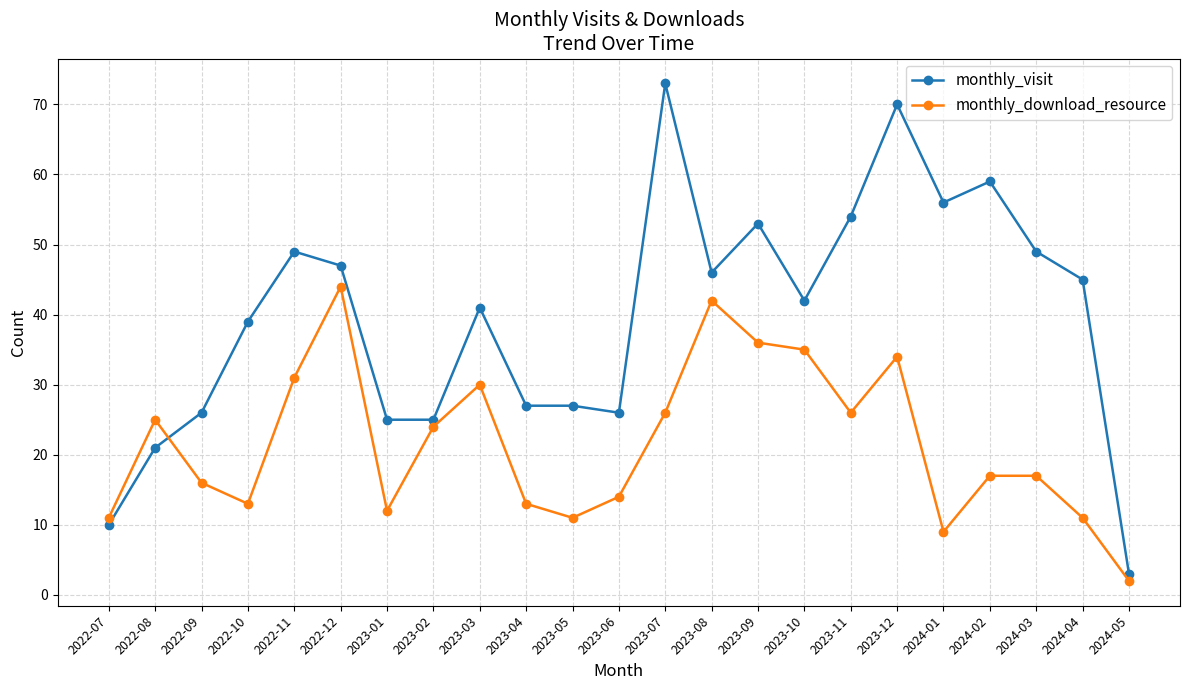

What is the smallest value displayed?

2